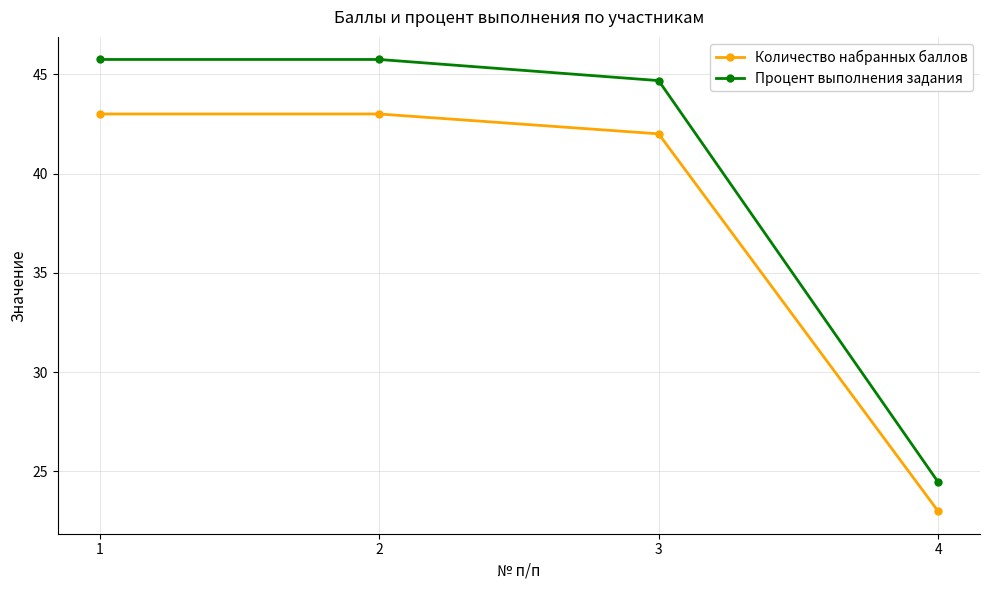

What are all the series names shown in the legend?

Количество набранных баллов, Процент выполнения задания